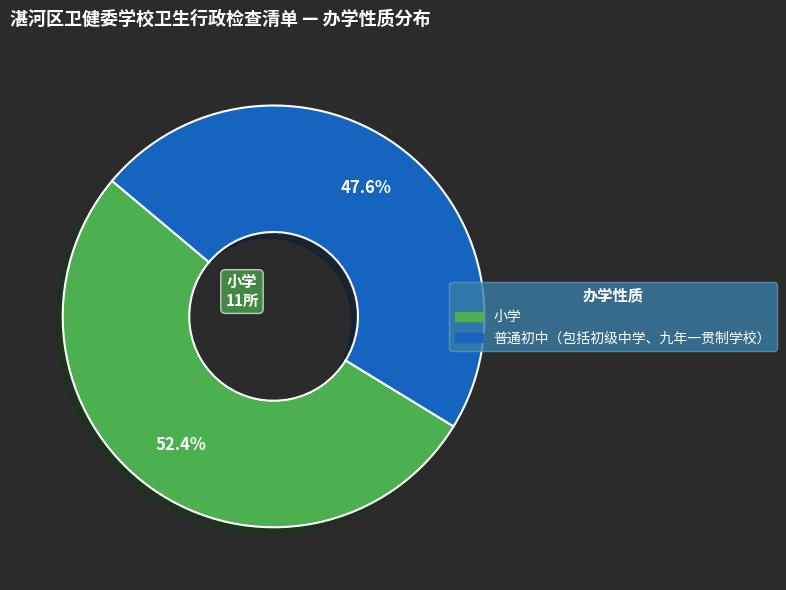

To the nearest percent, what is the average slice percentage?

50%